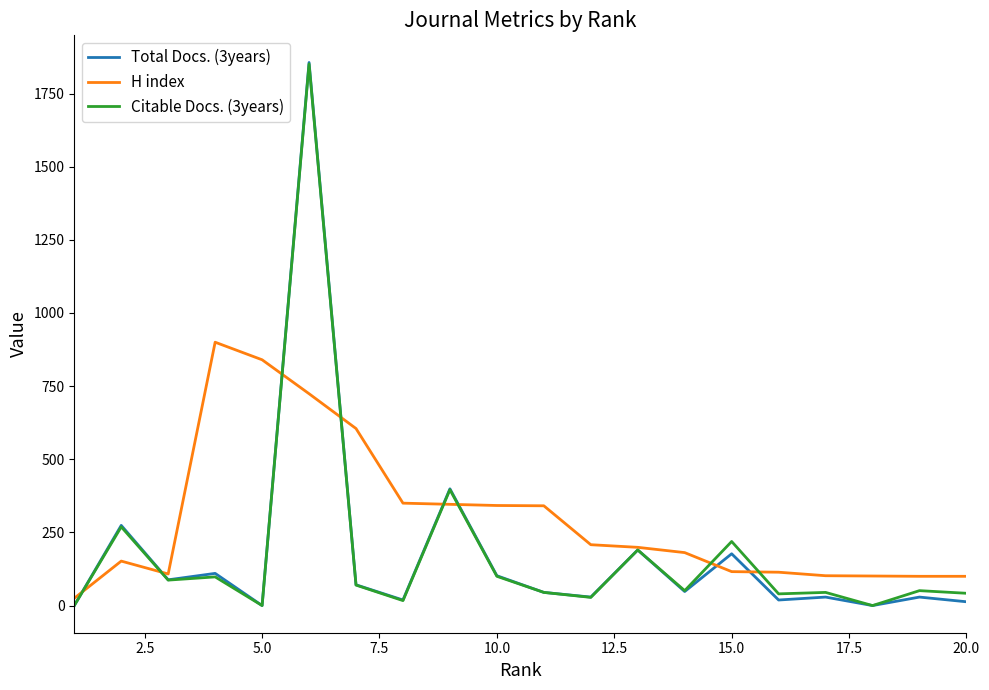

Which series has the largest total across all categories?

H index